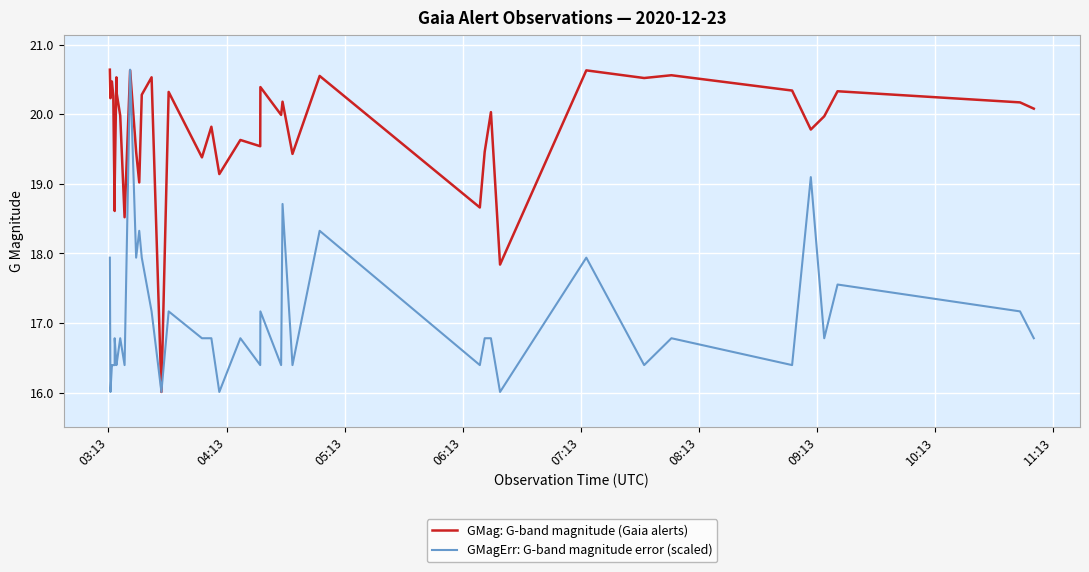

What is the approximate value of GMagErr: G-band magnitude error (scaled) at 06:13?

16.4